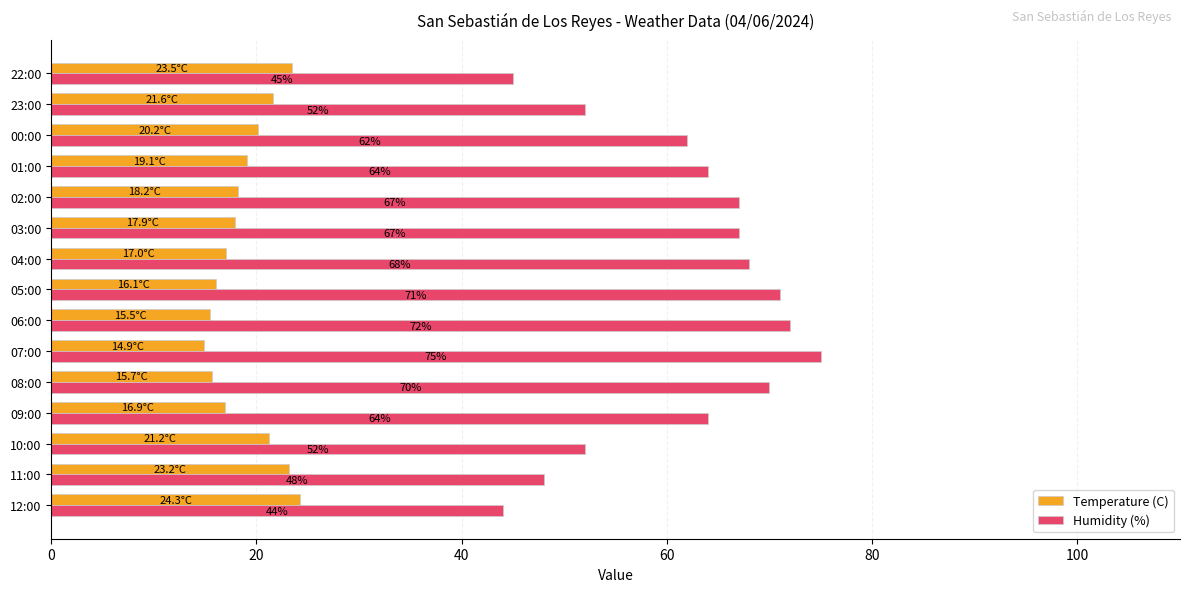

What is the difference between the maximum and second lowest values in the Temperature (C) series?

8.8